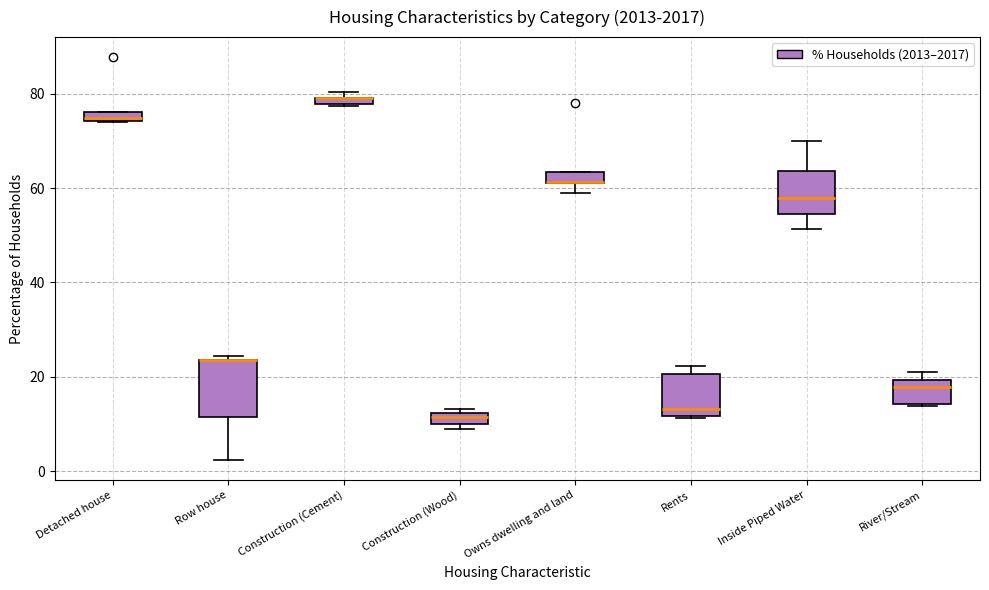

Which box is the tallest, from its lower edge to its upper edge?

Row house